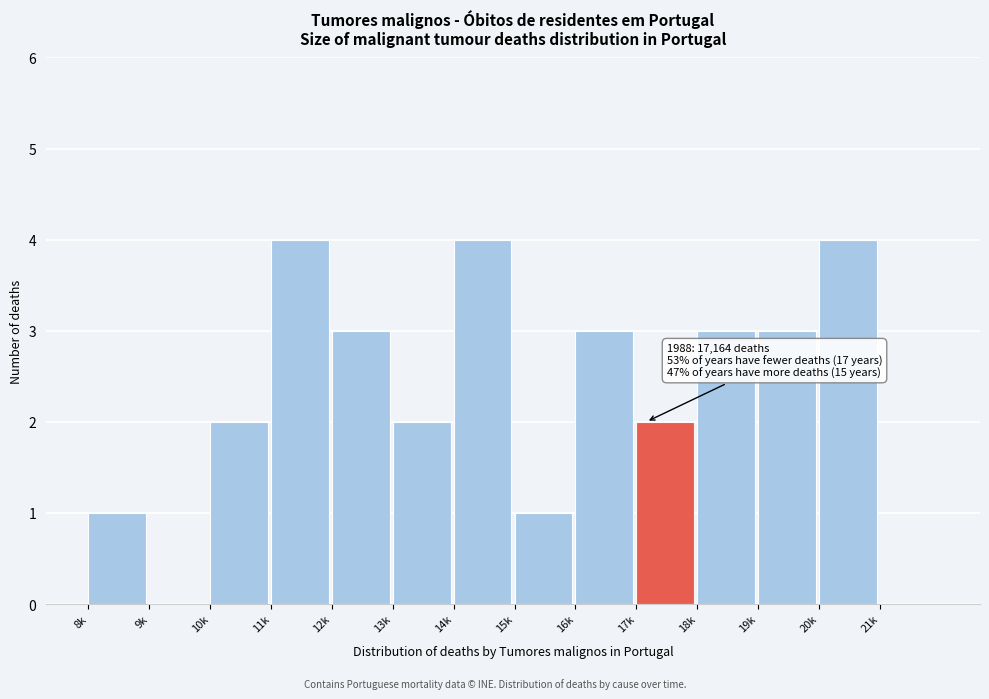

Reading left to right, transcribe all the data shown in this chart.

8k=1	9k=0	10k=2	11k=4	12k=3	13k=2	14k=4	15k=1	16k=3	17k=2	18k=3	19k=3	20k=4	21k=0